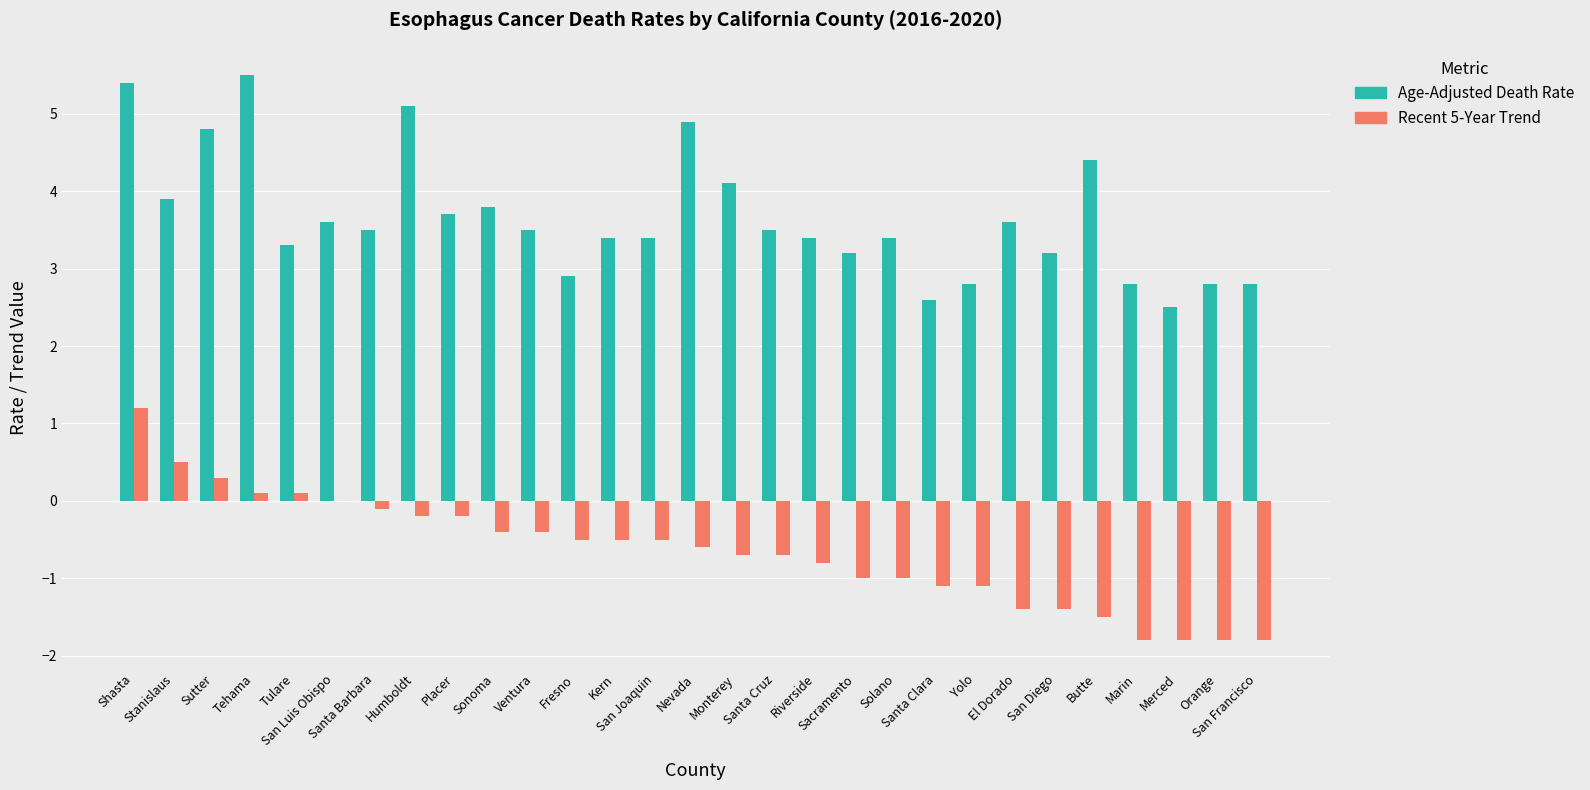

What is the difference between the Recent 5-Year Trend values at San Diego and Fresno?

0.9